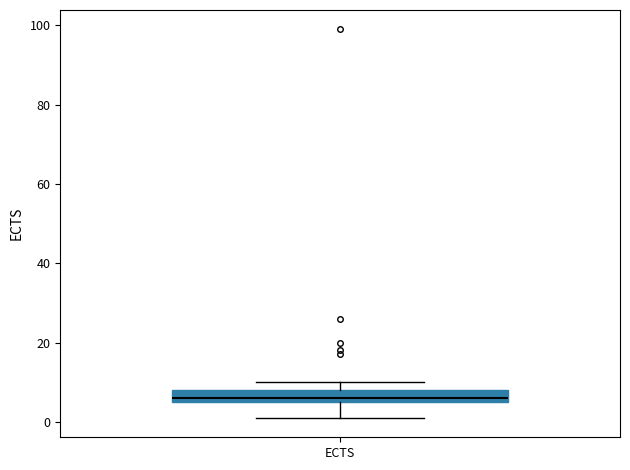

Read this box plot against the y-axis: the position of the median line, the range covered by the box, and the ends of both whiskers. The values are not printed on the chart, so give them approximately, as read against the axis.

median 6 (just above the box's lower edge), box 6 to 8, whiskers 2 to 10